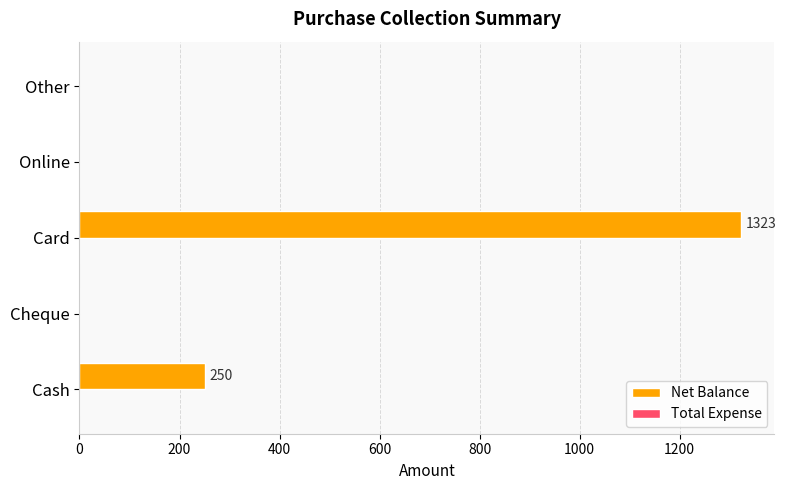

Where is the data nearest to the value 661?

Cash